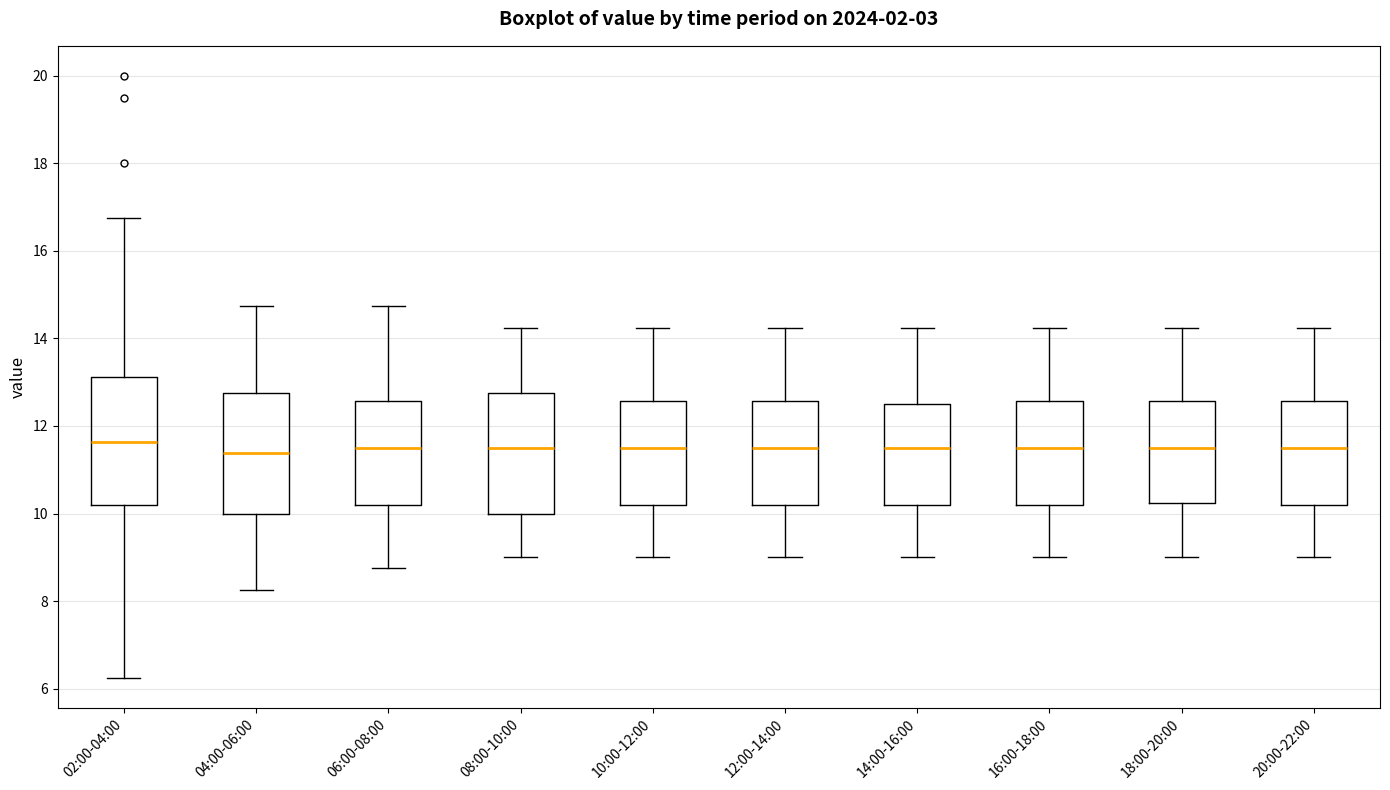

Where does the median line of the box for 14:00-16:00 sit on the y-axis? The values are not printed on the chart, so give them approximately, as read against the axis.

11.6